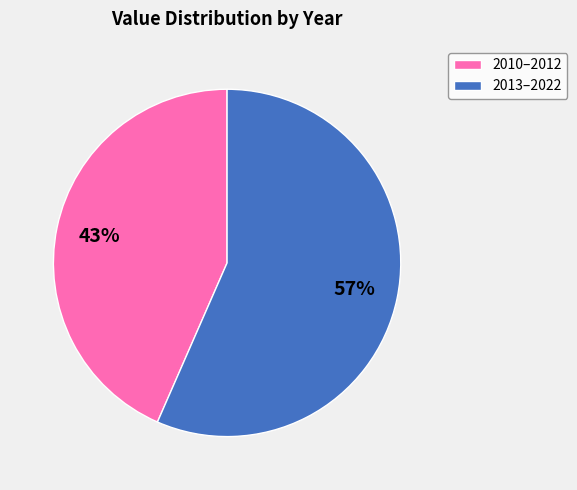

Does any single category account for the majority?

Yes